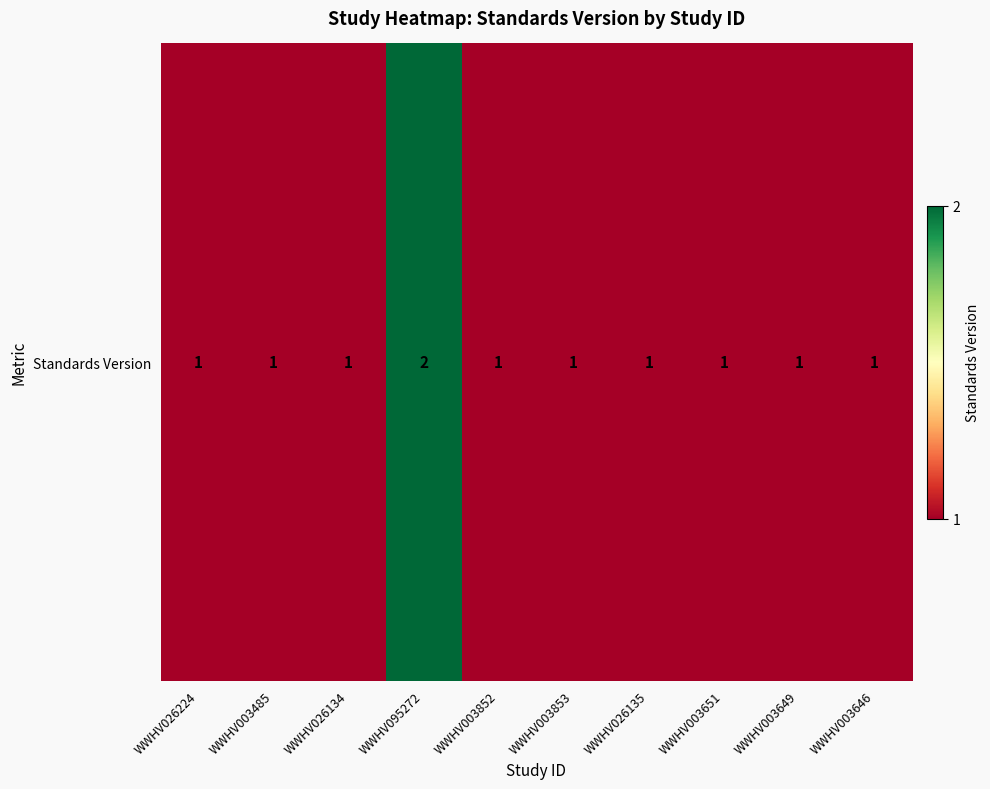

How many values are between 1 and 2?

10